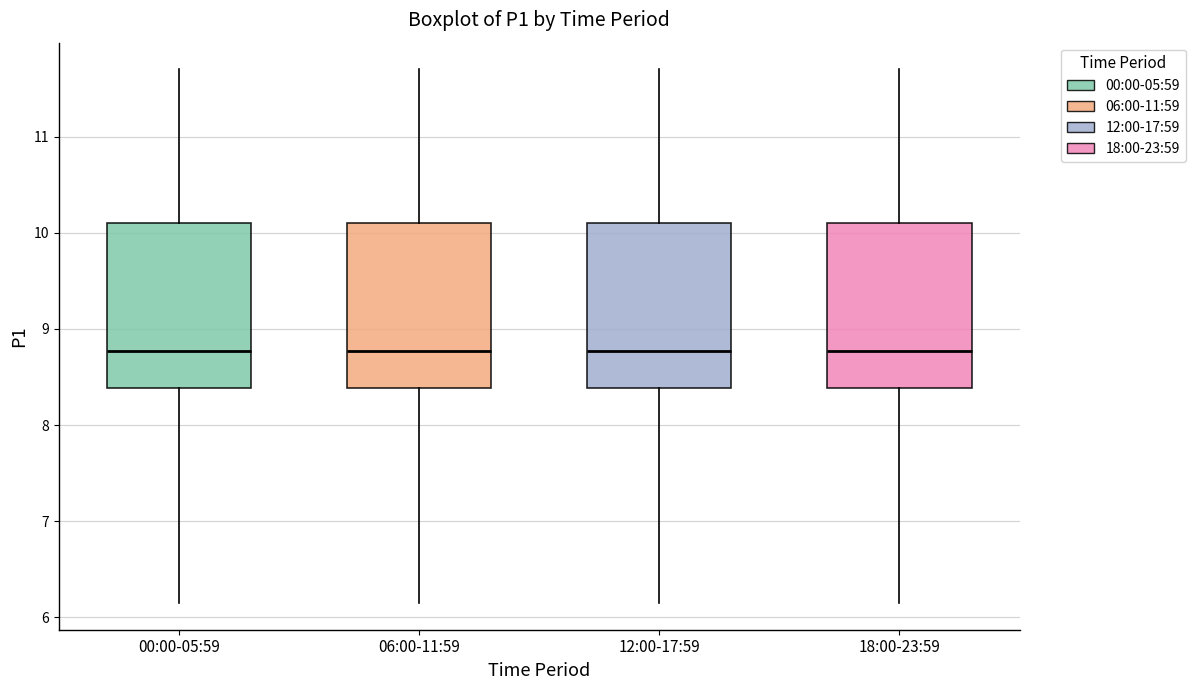

Reading left to right, read every box against the y-axis: the position of its median line, the range the box covers, and the ends of its whiskers. The values are not printed on the chart, so give them approximately, as read against the axis.

00:00-05:59: median 8.8, box 8.4 to 10.1, whiskers 6.2 to 11.7
06:00-11:59: median 8.8, box 8.4 to 10.1, whiskers 6.2 to 11.7
12:00-17:59: median 8.8, box 8.4 to 10.1, whiskers 6.2 to 11.7
18:00-23:59: median 8.8, box 8.4 to 10.1, whiskers 6.2 to 11.7